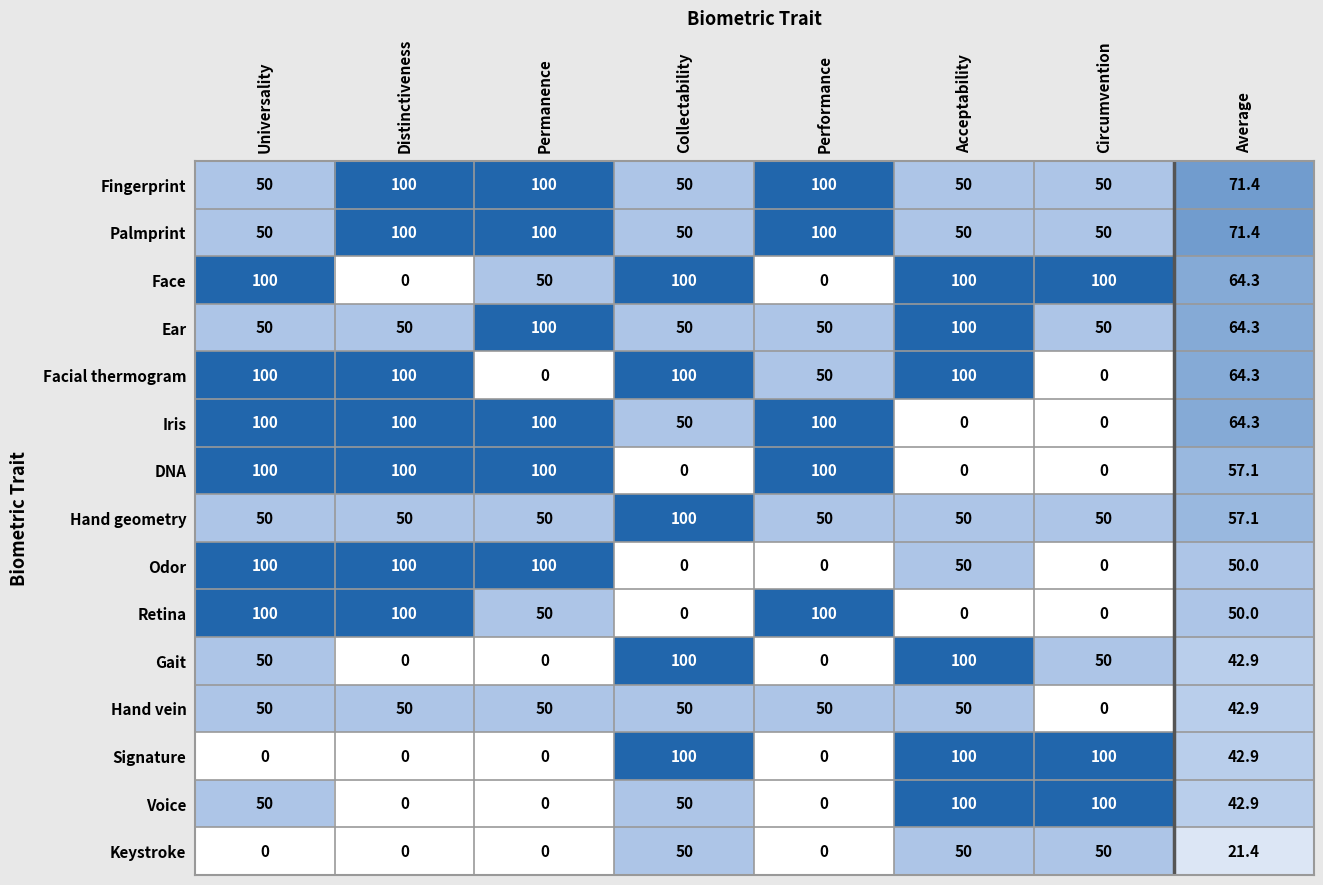

What is the difference between the maximum and second lowest values in the Keystroke series?

50.0